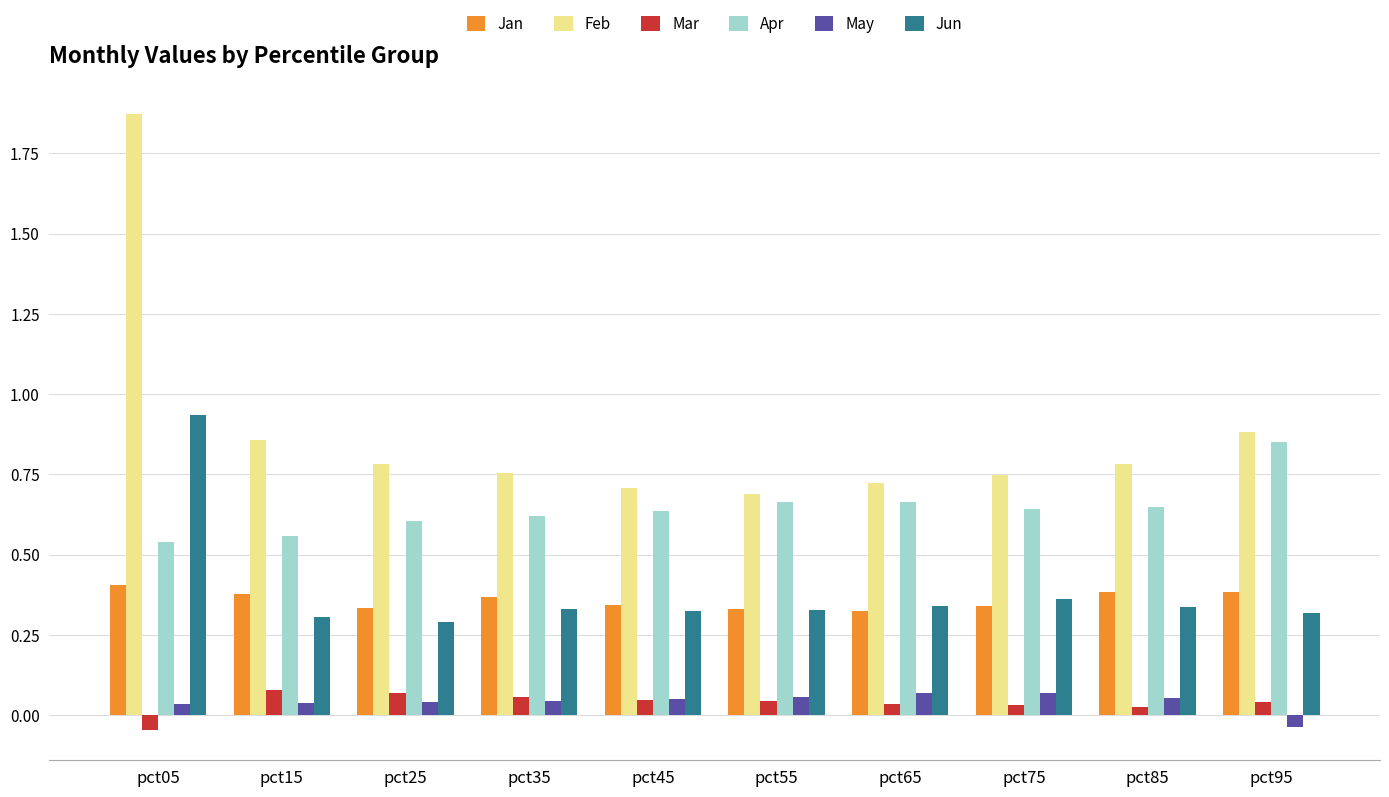

The Jan series shows 0.1 at pct15. True or false?

False